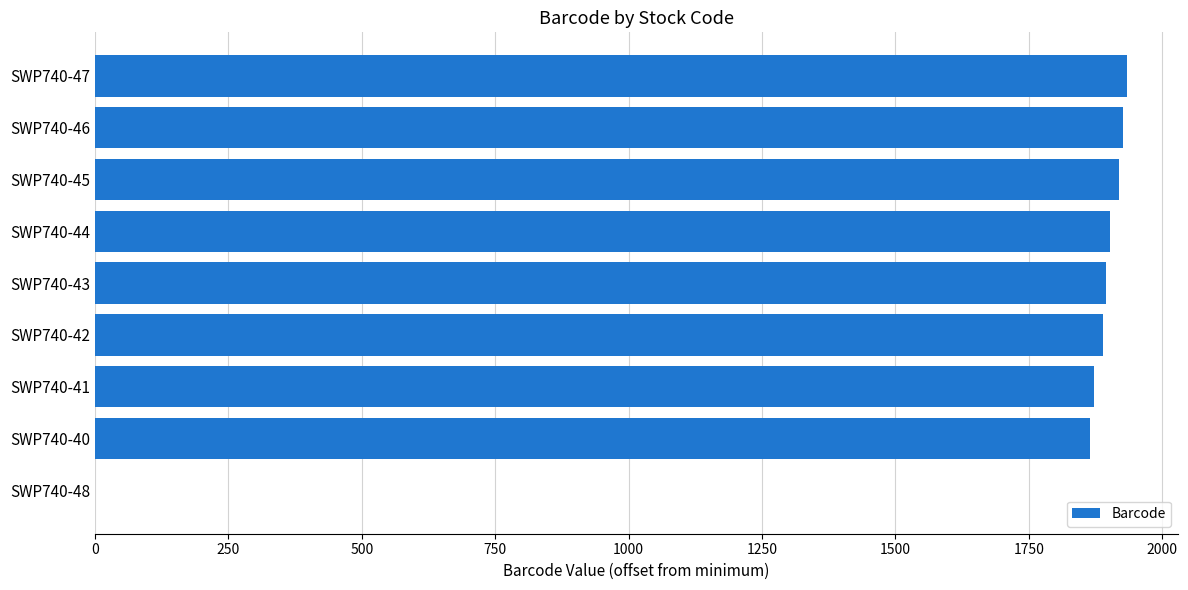

Are the bars horizontal?

Yes